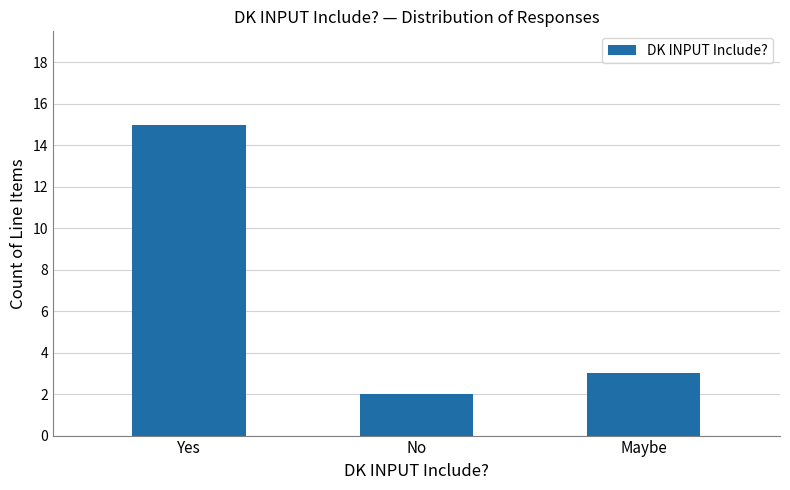

At which category does the chart reach its peak across all series?

Yes